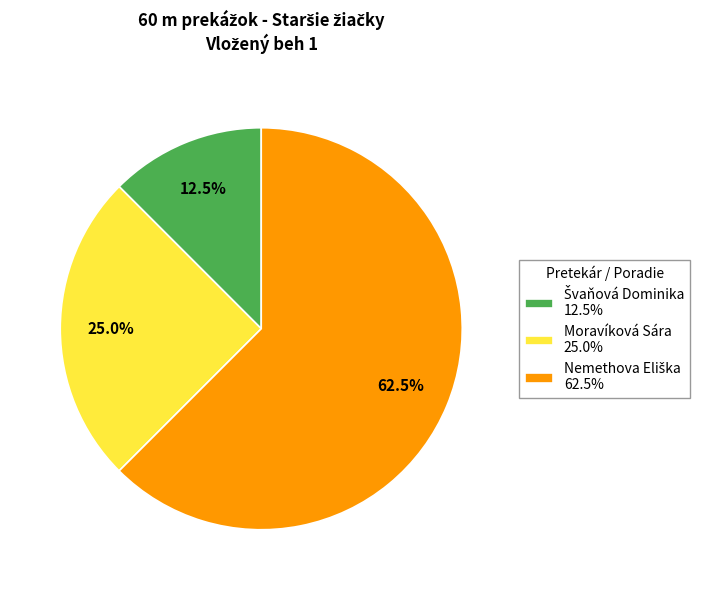

Is there a majority slice in this chart?

Yes